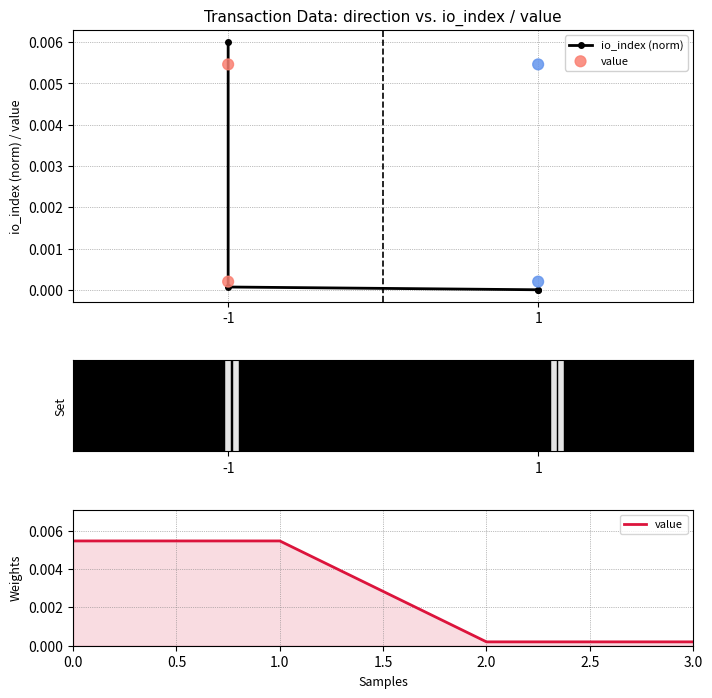

At which category is the sum across all series the highest?

-1